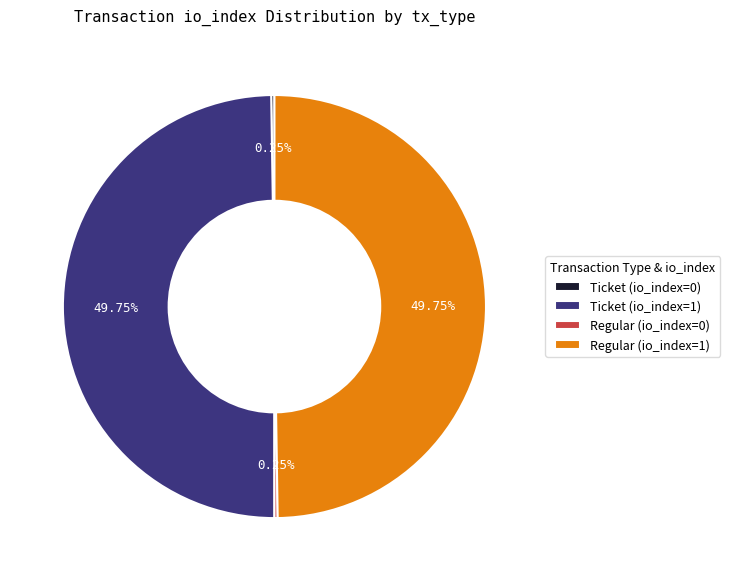

How many slices are in this pie chart?

4